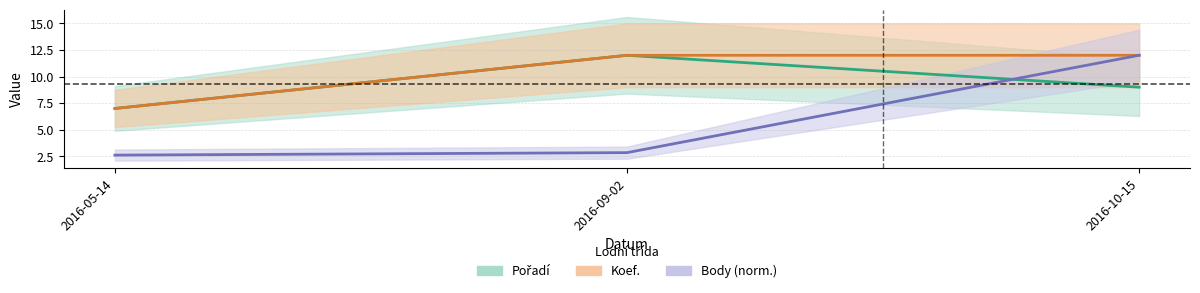

Which series has the largest range (max minus min)?

Body